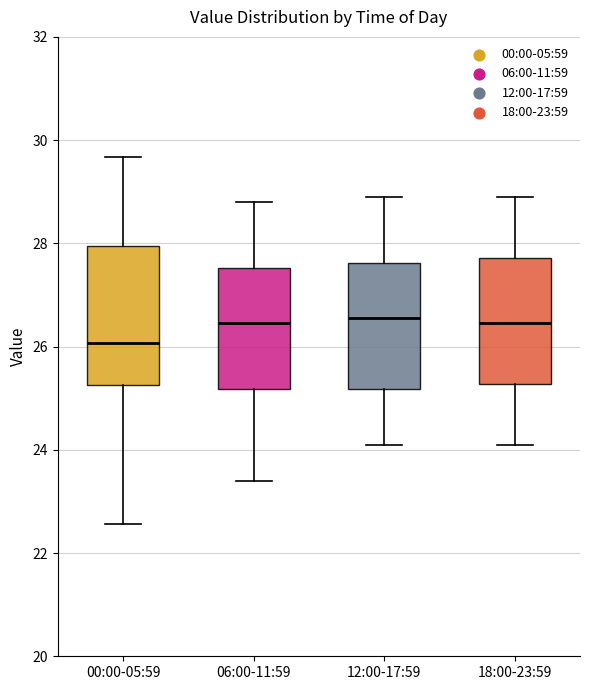

Reading left to right, transcribe this box plot: for each box, give where its median line is, the range the box spans, and where its two whiskers end, as read against the y-axis. The values are not printed on the chart, so give them approximately, as read against the axis.

00:00-05:59: median 26.0, box 25.2 to 28.0, whiskers 22.6 to 29.6
06:00-11:59: median 26.4, box 25.2 to 27.6, whiskers 23.4 to 28.8
12:00-17:59: median 26.6, box 25.2 to 27.6, whiskers 24.2 to 29.0
18:00-23:59: median 26.4, box 25.2 to 27.8, whiskers 24.2 to 29.0